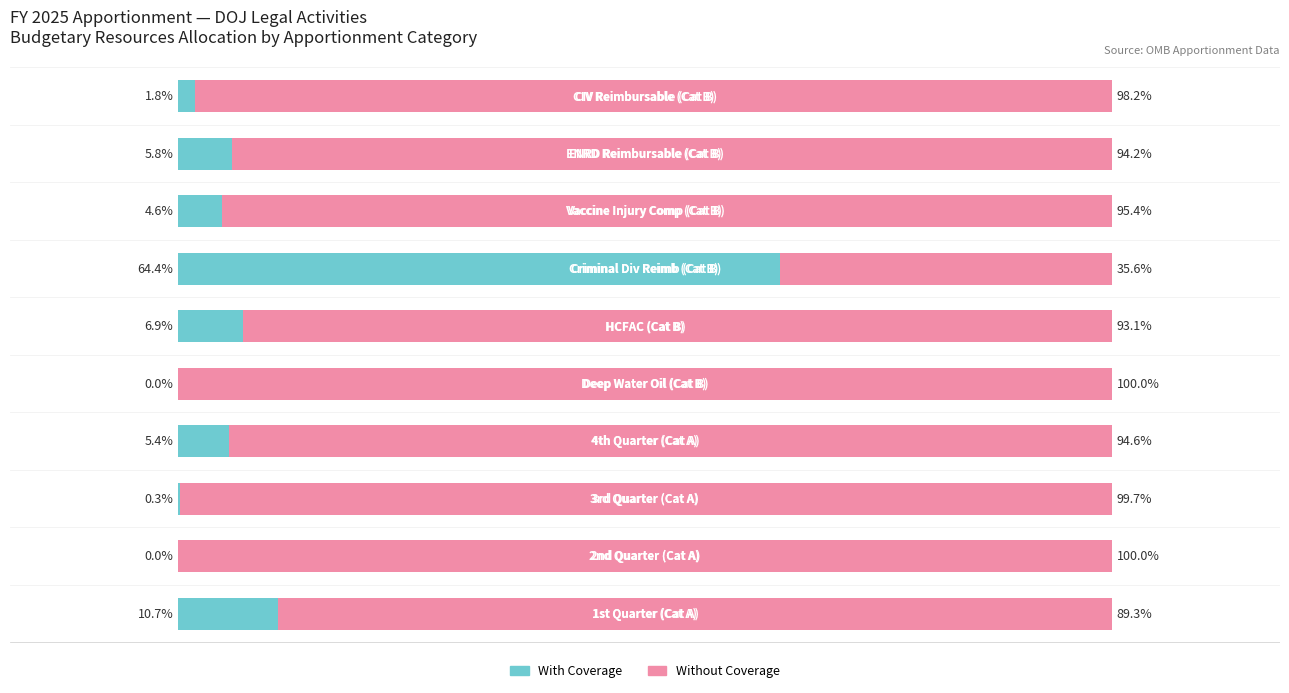

What are all the series names shown in the legend?

With Coverage, Without Coverage